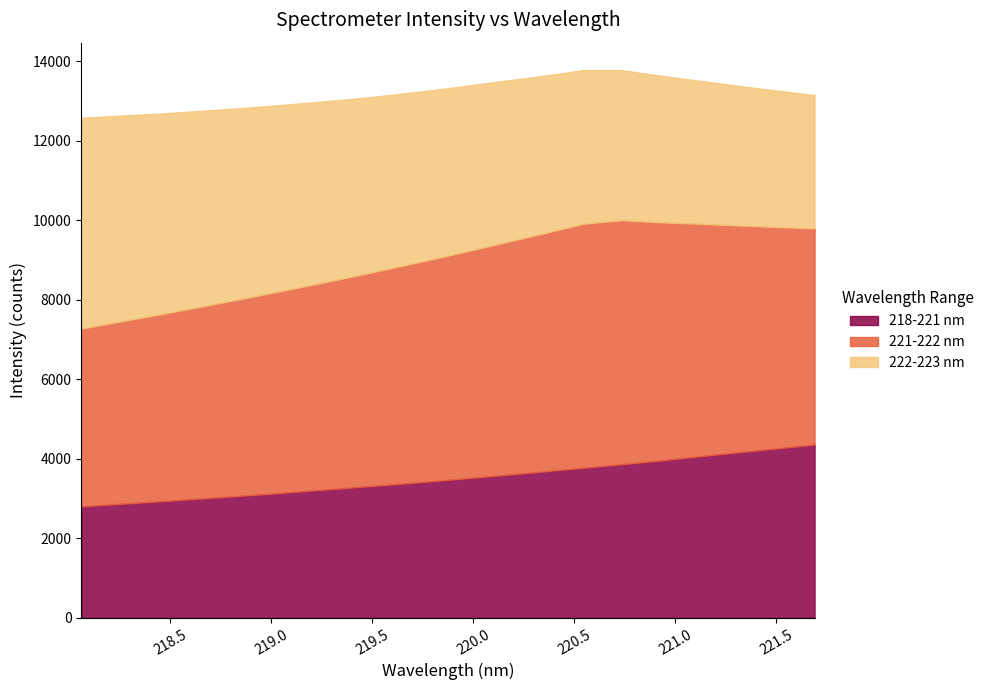

What is the minimum value shown in the chart?

2805.4